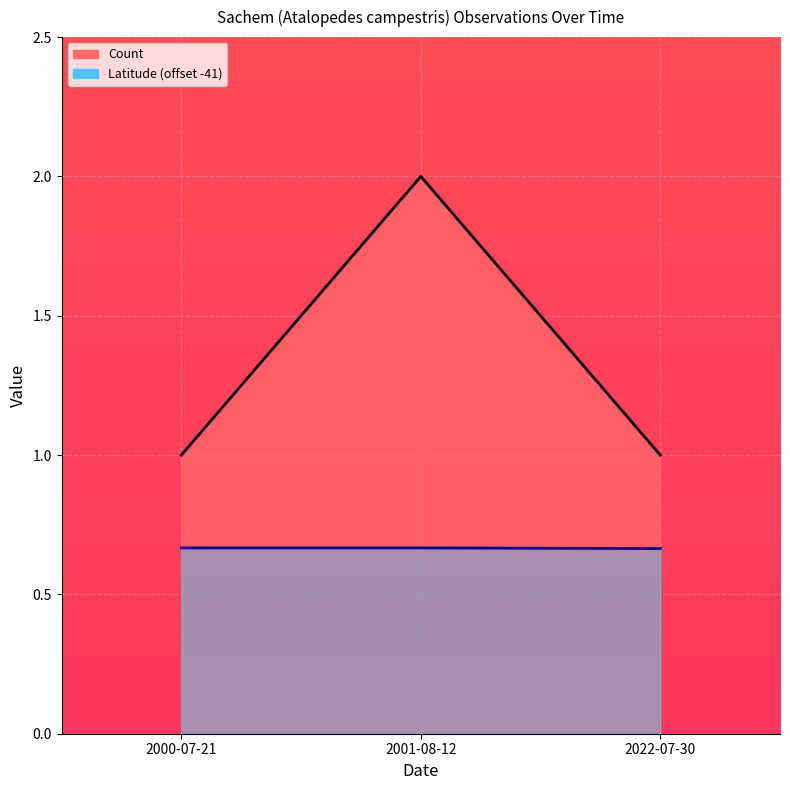

What is the average value of the Latitude series?

0.7